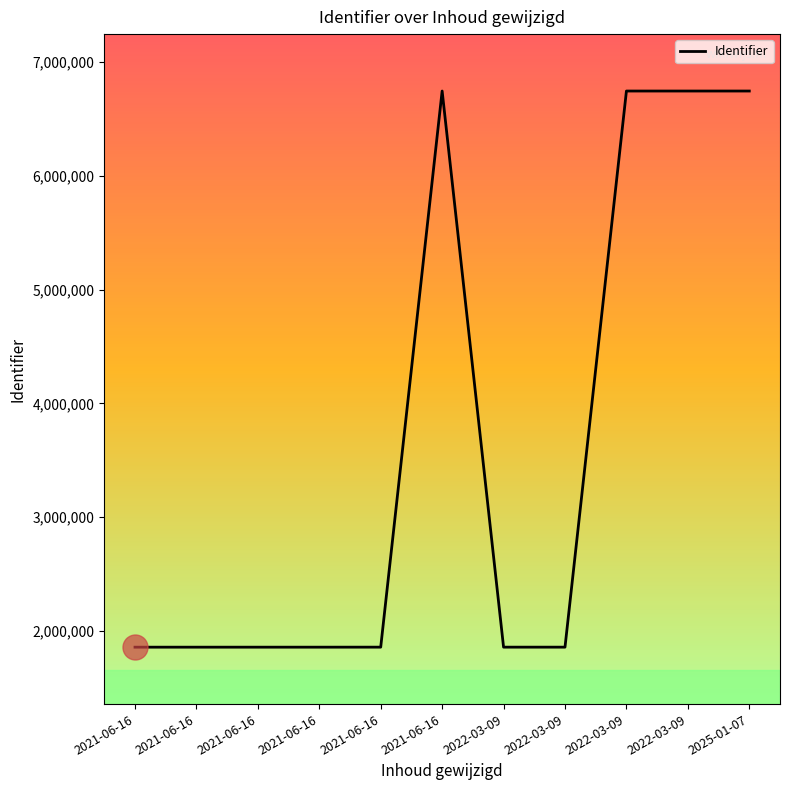

Approximately how many times larger is the value at 2022-03-09 compared to 2022-03-09?

1.0